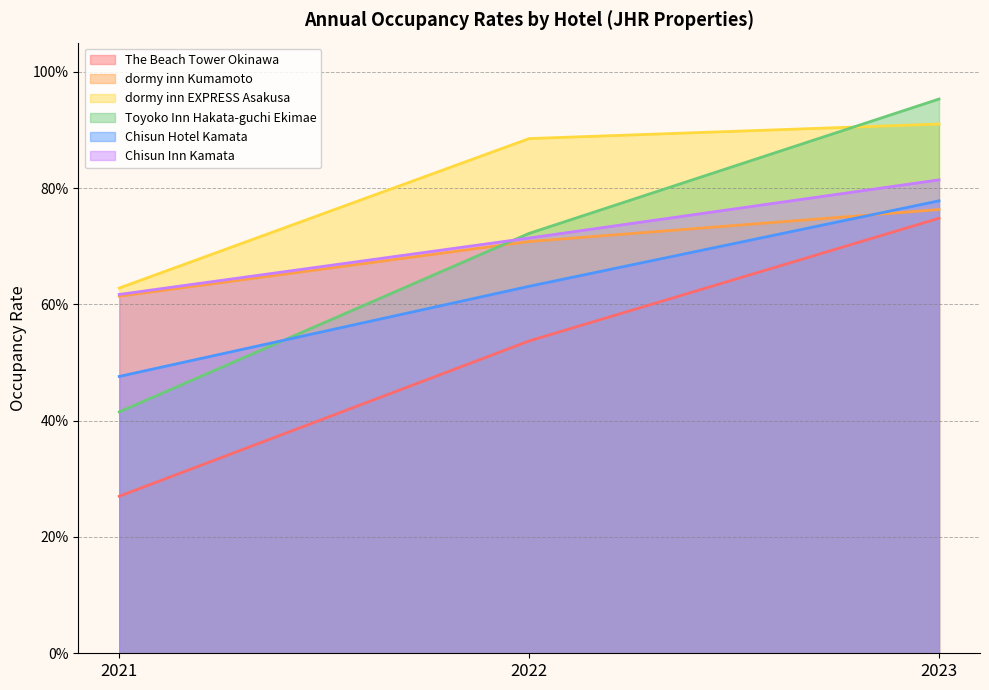

What is the total value across all series at 2021?

3.0